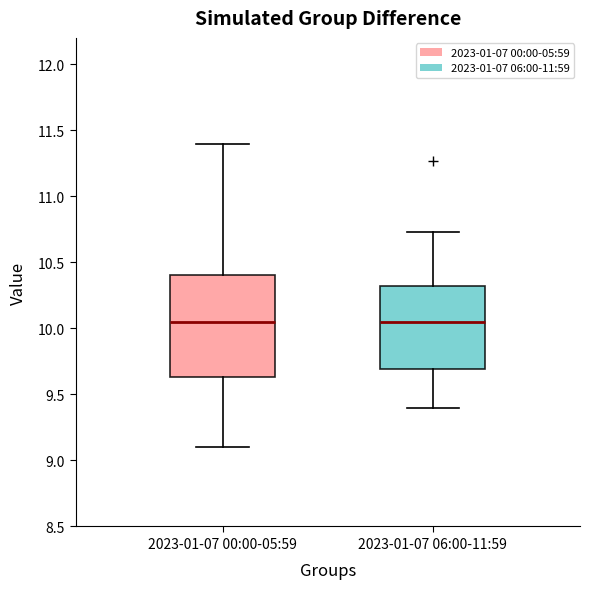

Which box is the tallest, from its lower edge to its upper edge?

2023-01-07 00:00-05:59